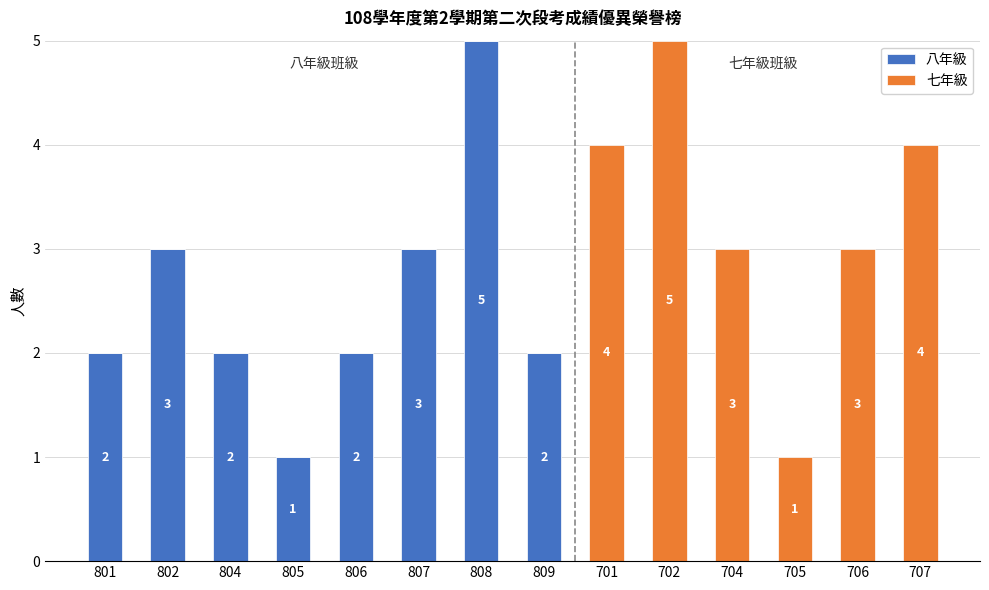

At which label does 八年級 reach its peak?

808